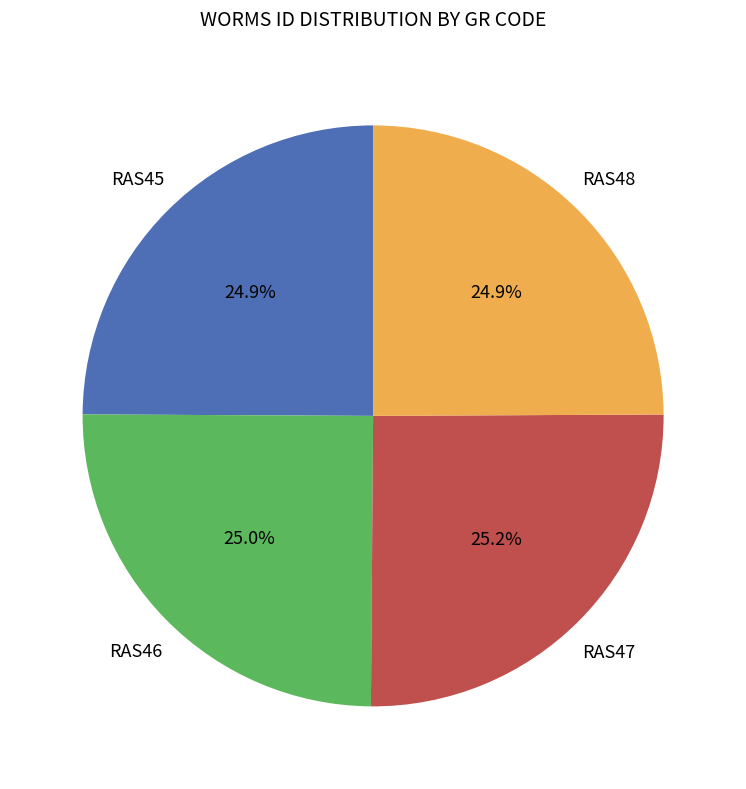

Does any single category account for the majority?

No